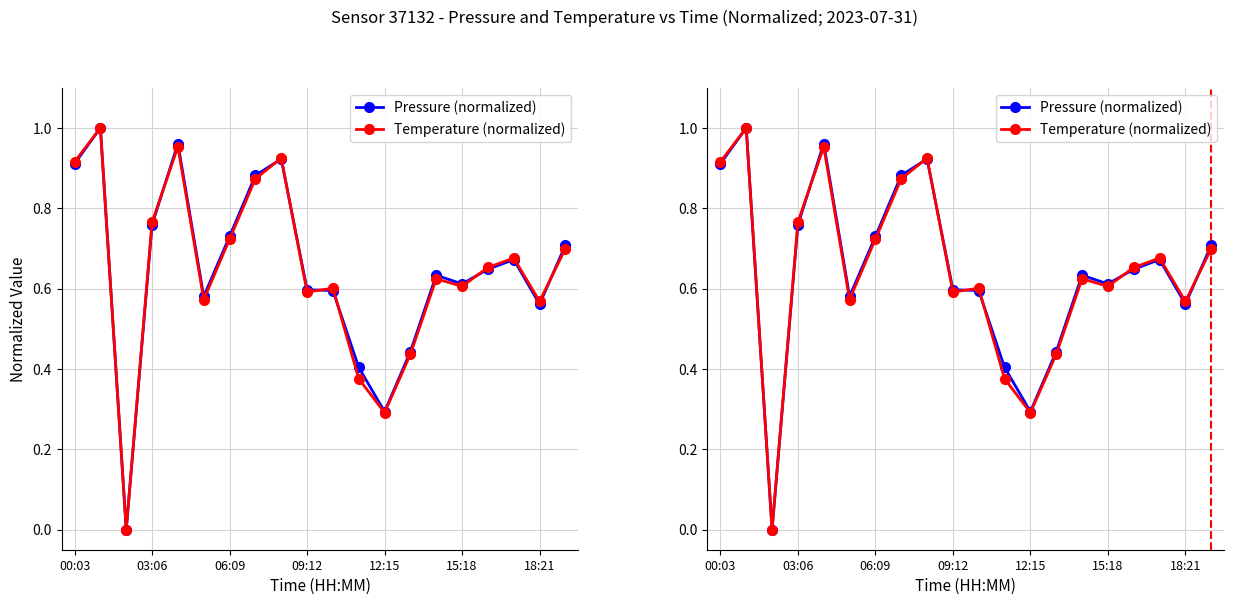

What is the difference between the second highest and second lowest values in the Pressure (normalized) series?

0.7